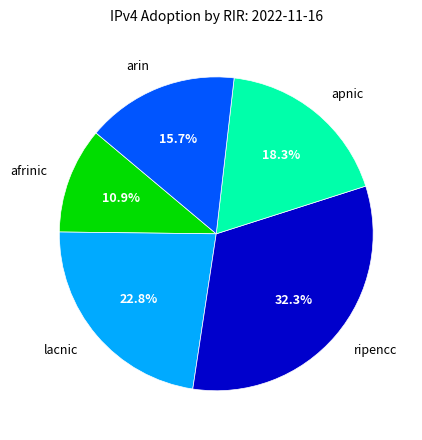

Is there any slice that represents more than half of the pie?

No